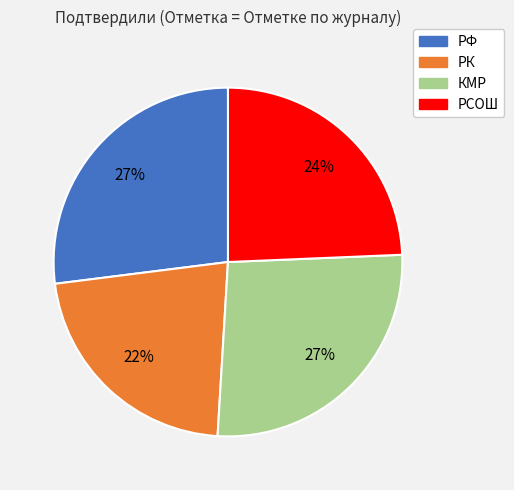

Approximately how many times larger is the value at РК compared to РСОШ?

0.9